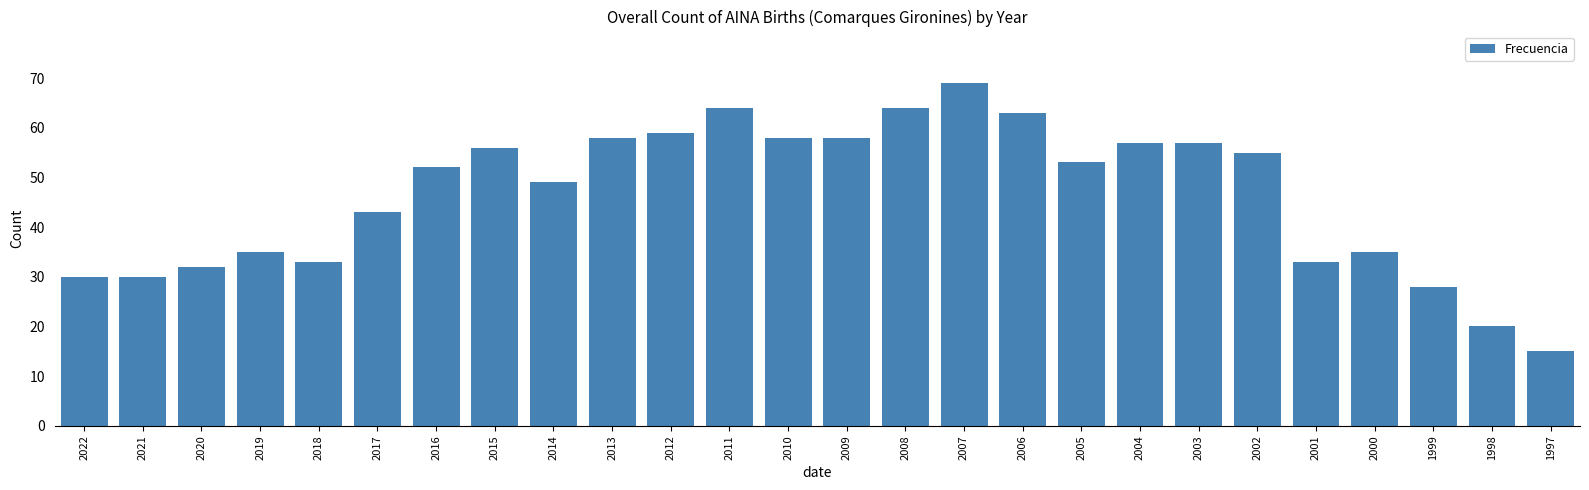

True or false: the data shows 32 at 2020.

True